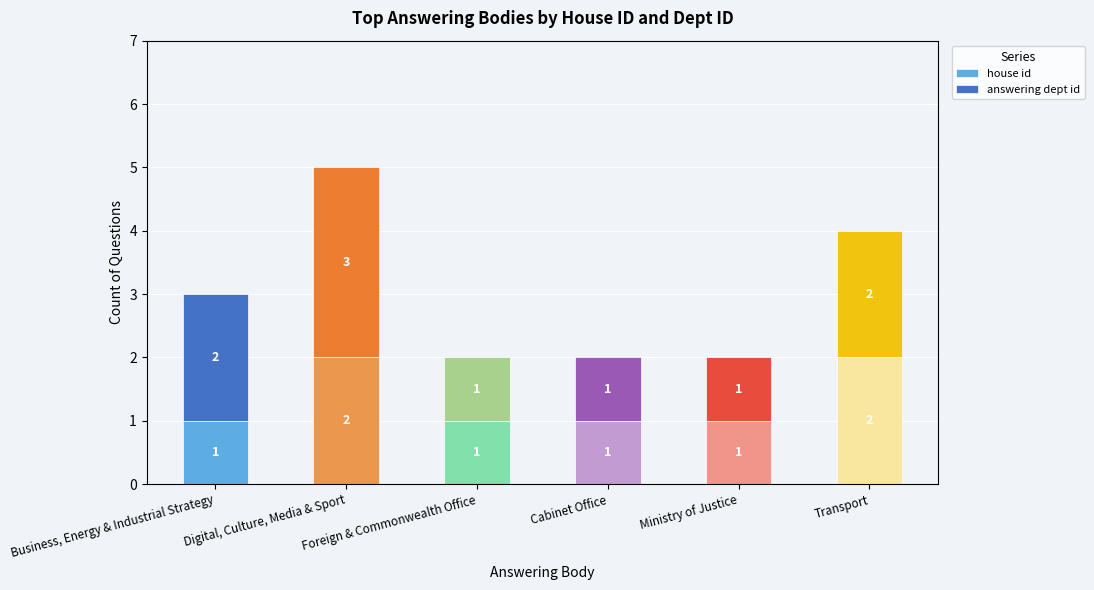

Is it true that house id equals 1 at Business, Energy & Industrial Strategy?

True